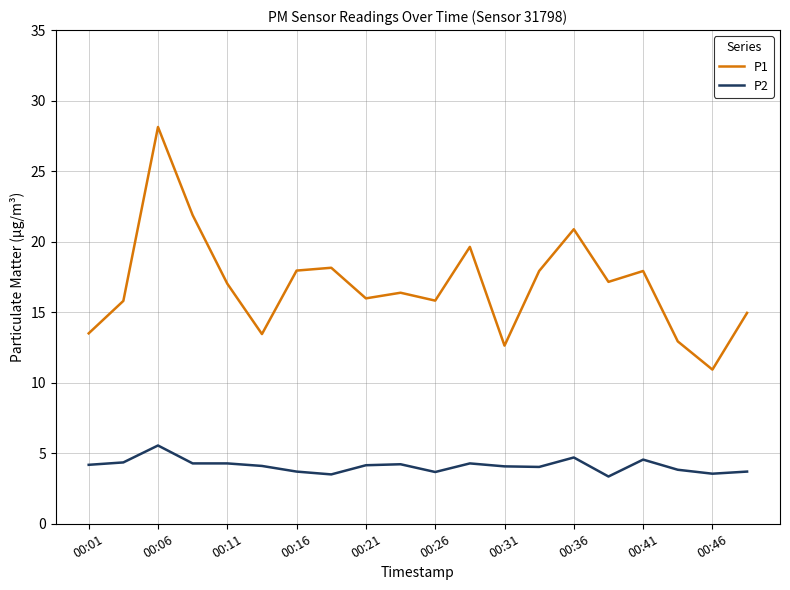

What are all the series names shown in the legend?

P1, P2